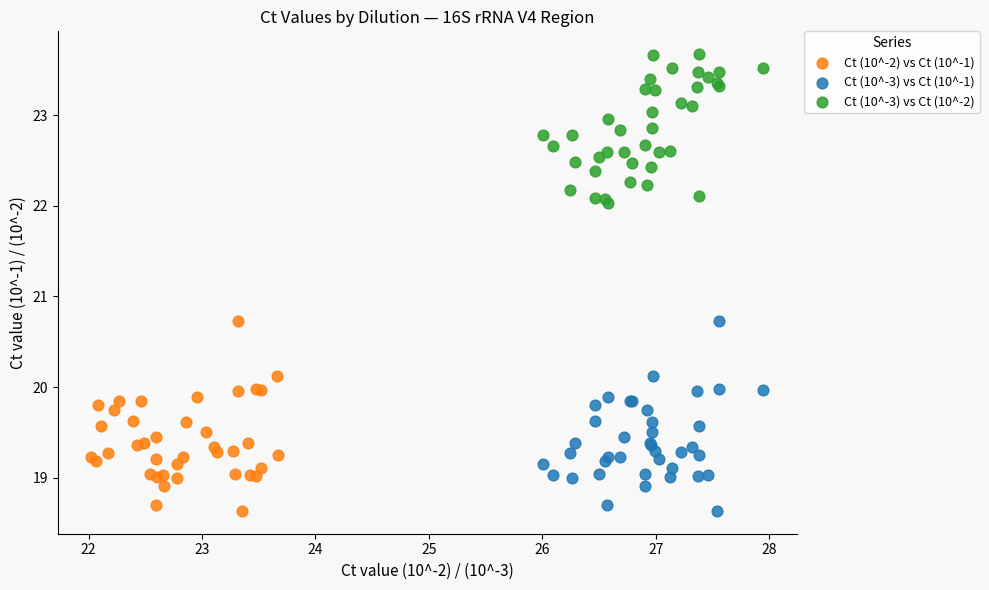

Which series reaches the maximum Y coordinate?

Ct (10^-3) vs Ct (10^-2)